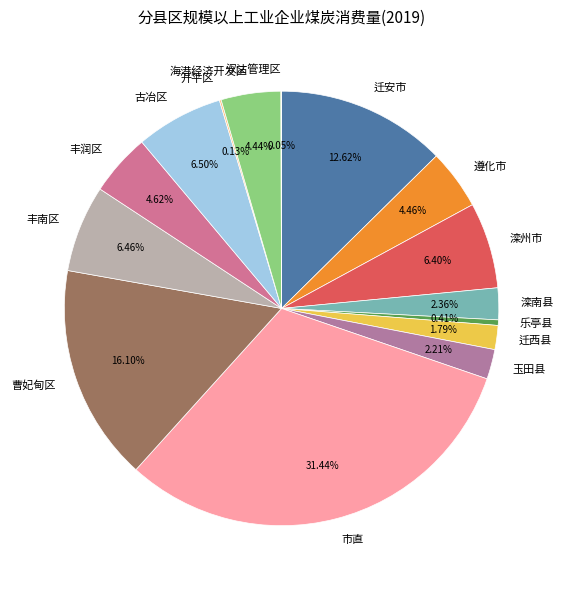

To the nearest percent, what is the difference between the 古冶区 and 迁安市 slice percentages?

6%